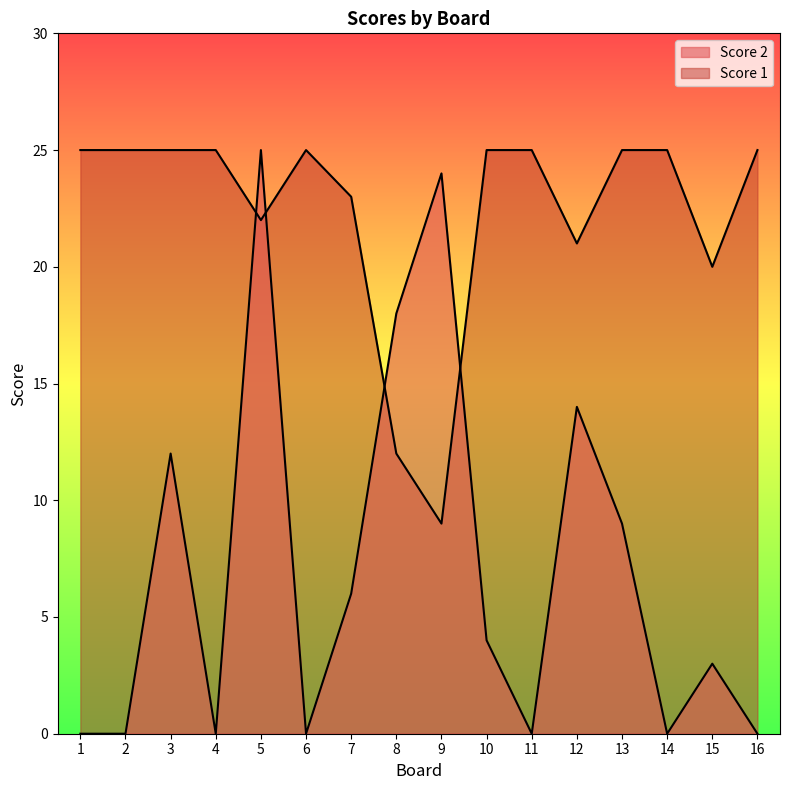

The Score 2 series shows 3 at 7. True or false?

False